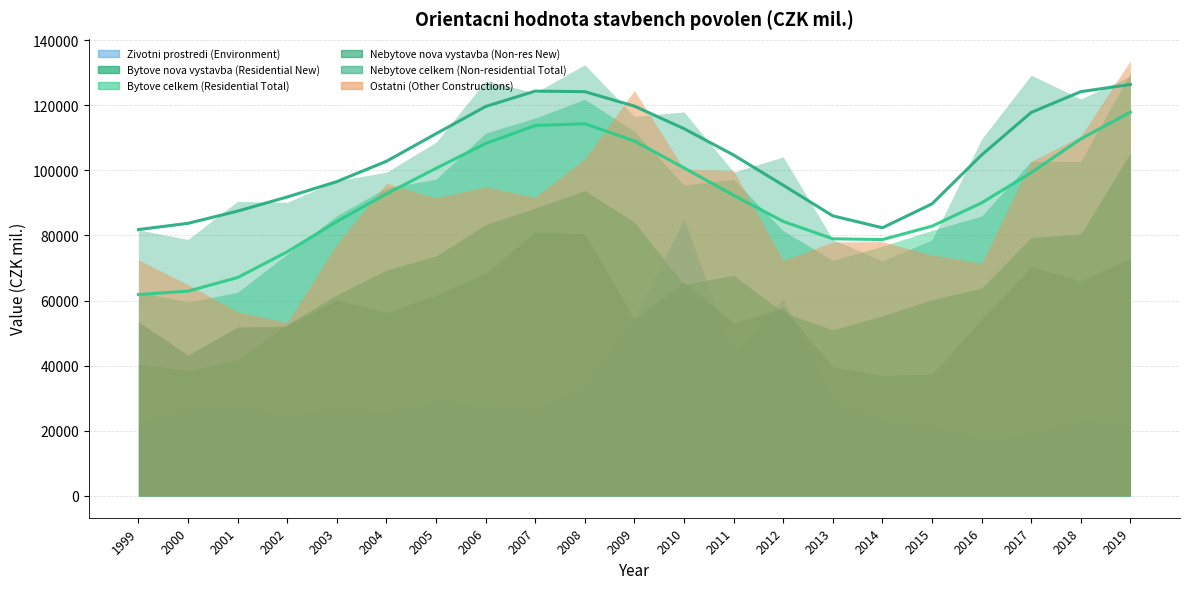

Which series has the largest total across all categories?

Nebytove celkem (Non-residential Total) (trend)